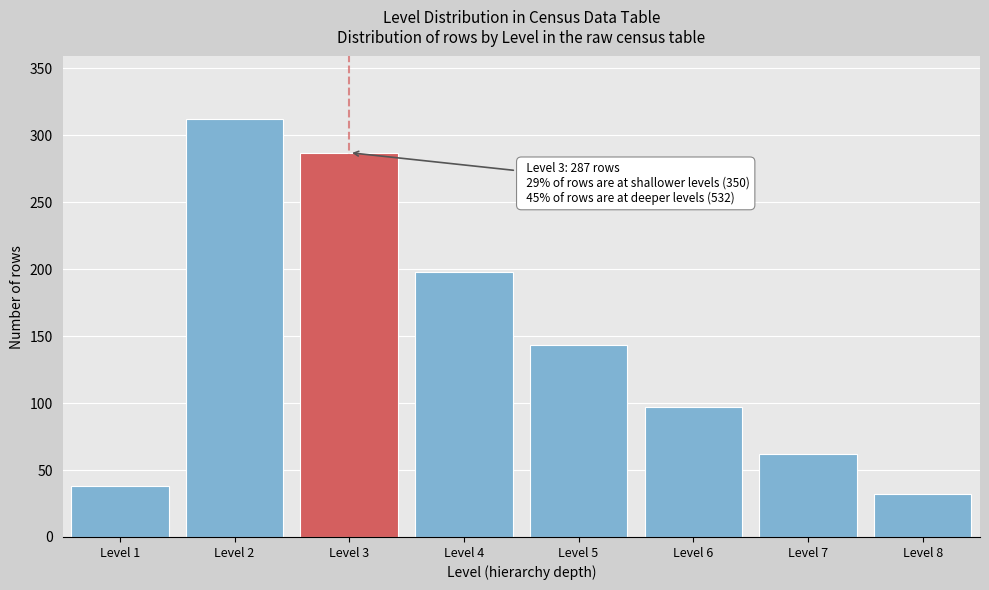

Reading left to right, transcribe all the data shown in this chart.

Level 1=38	Level 2=312	Level 3=287	Level 4=198	Level 5=143	Level 6=97	Level 7=62	Level 8=32